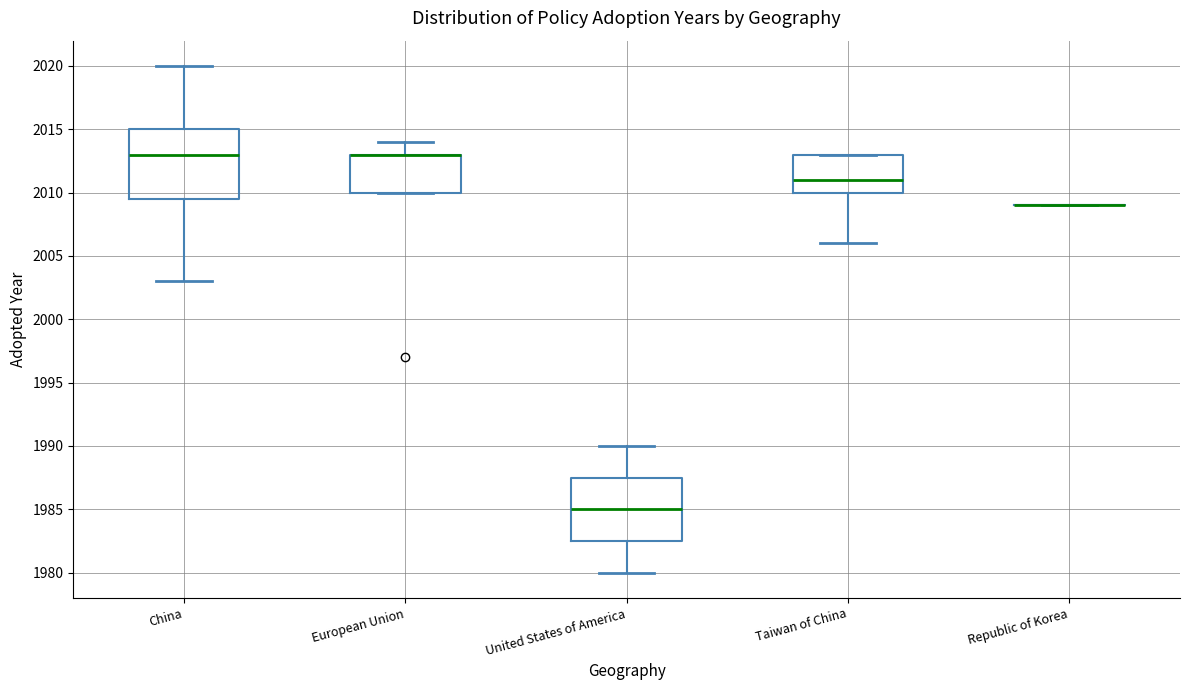

Reading left to right, transcribe this box plot: for each box, give where its median line is, the range the box spans, and where its two whiskers end, as read against the y-axis. The values are not printed on the chart, so give them approximately, as read against the axis.

China: median 2013.0, box 2009.5 to 2015.0, whiskers 2003.0 to 2020.0
European Union: median 2013.0 (drawn on the box's upper edge), box 2010.0 to 2013.0, whiskers 2010.0 to 2014.0
United States of America: median 1985.0, box 1982.5 to 1987.5, whiskers 1980.0 to 1990.0
Taiwan of China: median 2011.0, box 2010.0 to 2013.0, whiskers 2006.0 to 2013.0
Republic of Korea: box collapsed to a line at 2009.0, whiskers 2009.0 to 2009.0